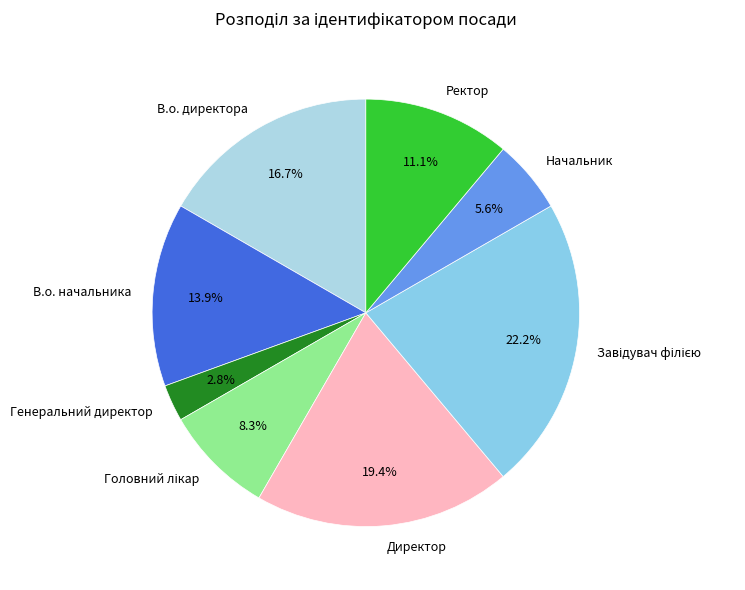

Does Ректор account for over 50% of the chart?

No